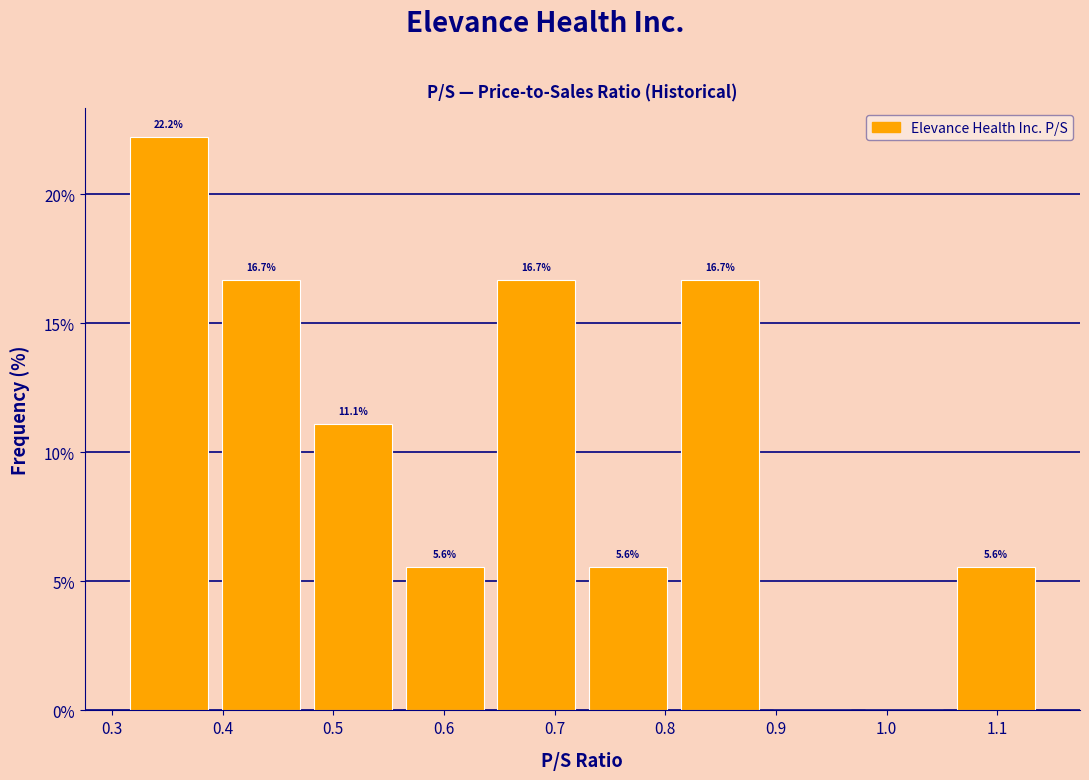

Over which range of the x-axis is the bar tallest?

0.310 to 0.393